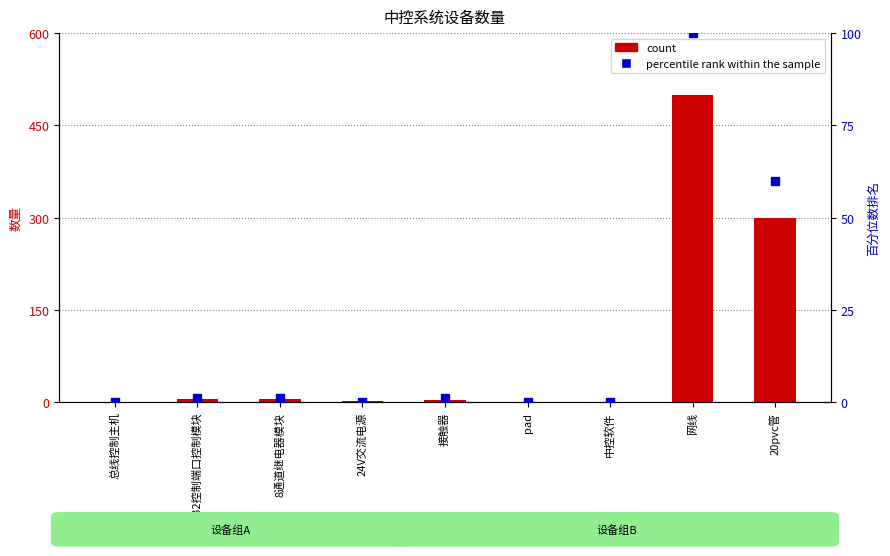

Which series reaches the maximum Y coordinate?

count